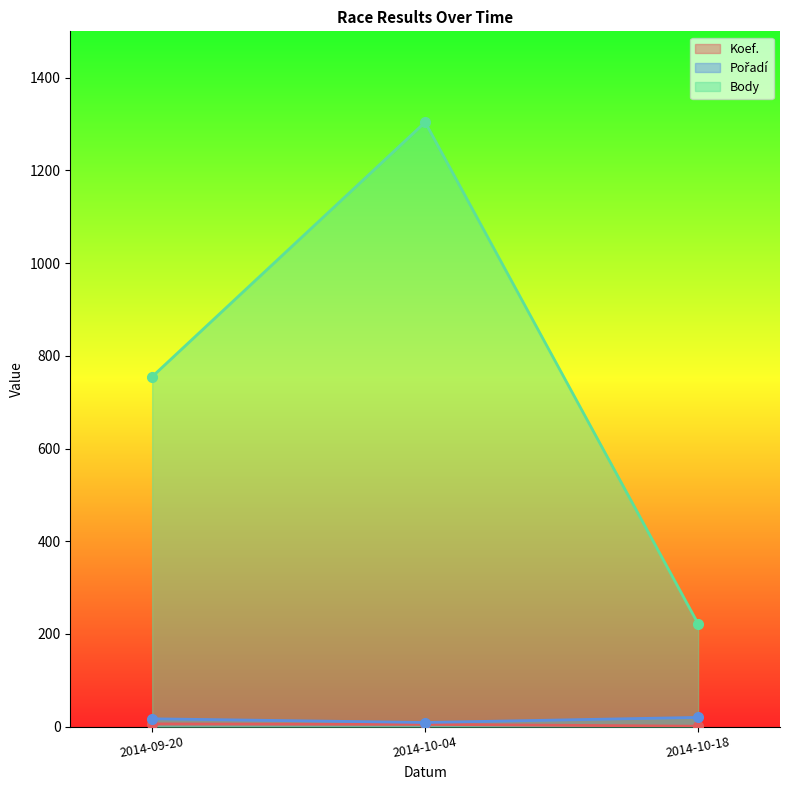

Which series has the largest total across all categories?

Body